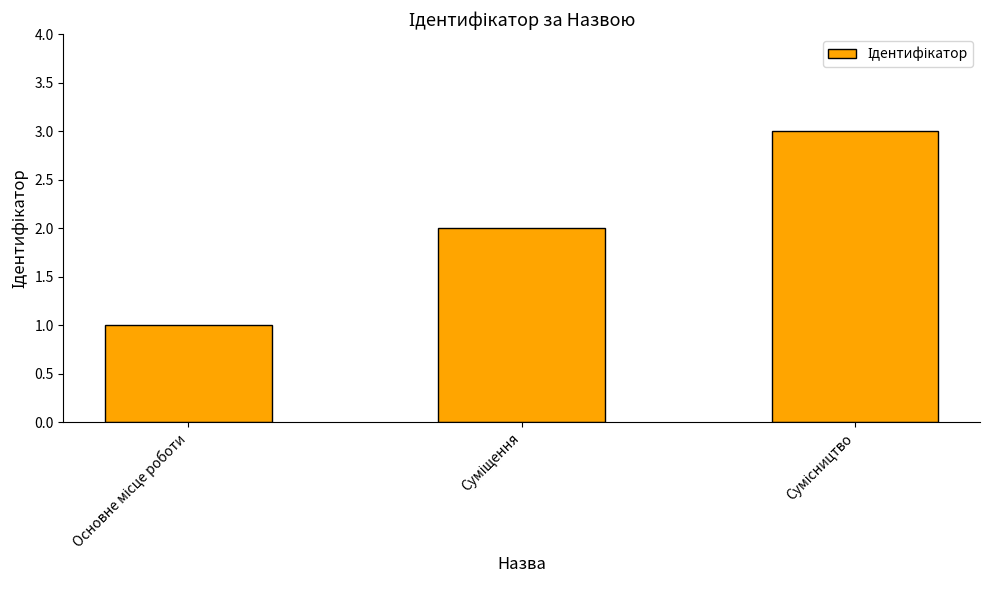

What is the greatest value displayed?

3